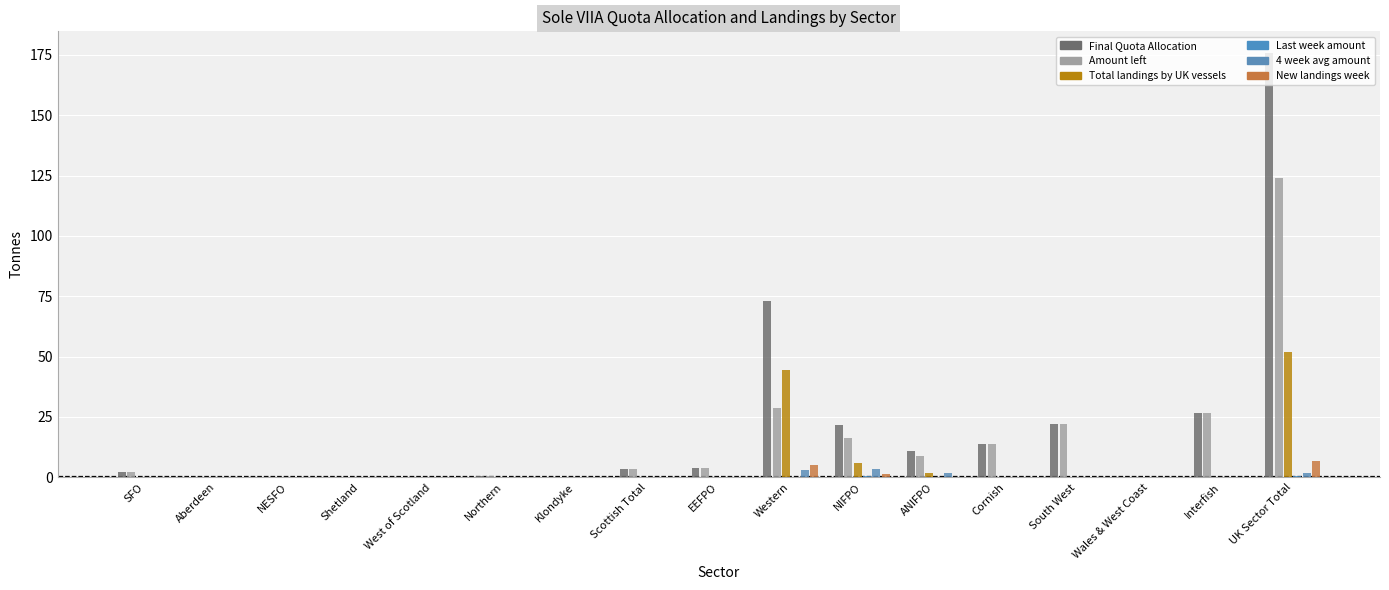

What is the difference between the maximum and second lowest values in the Total landings by UK vessels series?

52.0